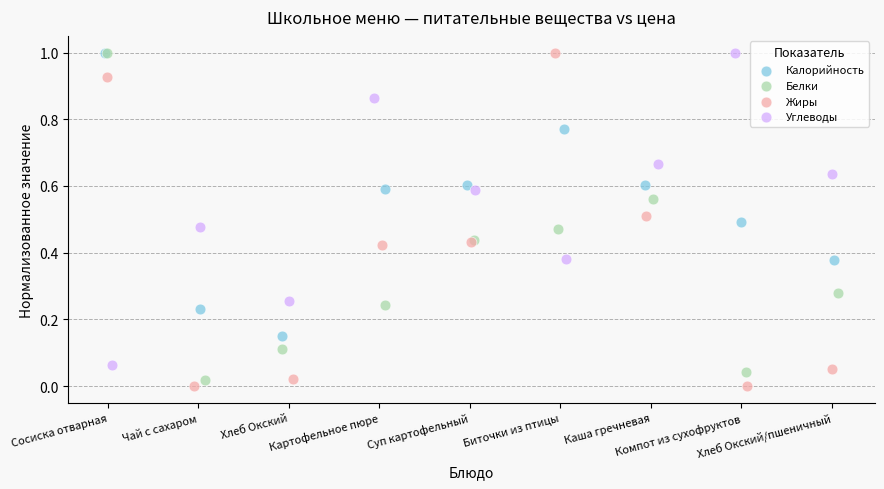

Which series reaches the minimum Y coordinate?

Жиры